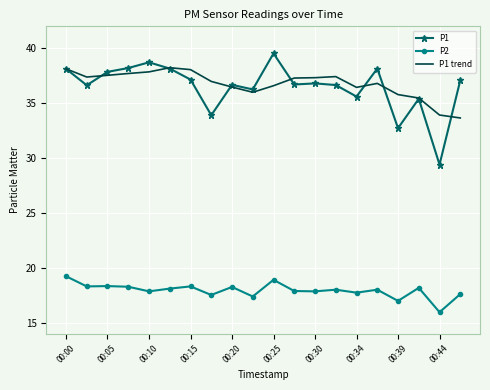

What is the highest value of the P1 series?

39.5